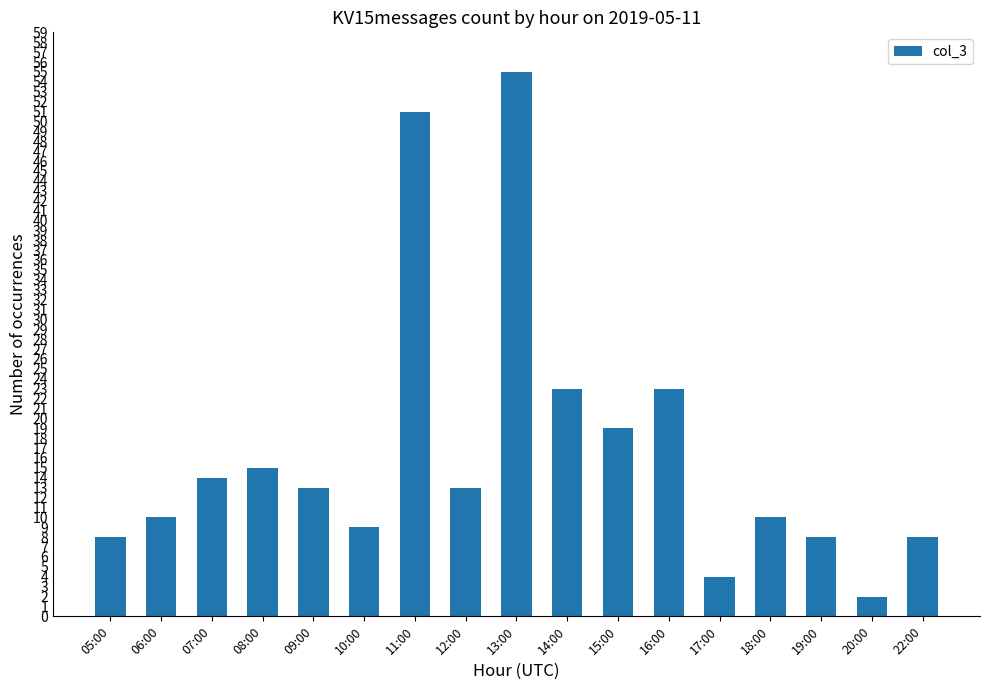

What is the label of the 4th bar from the left?

08:00